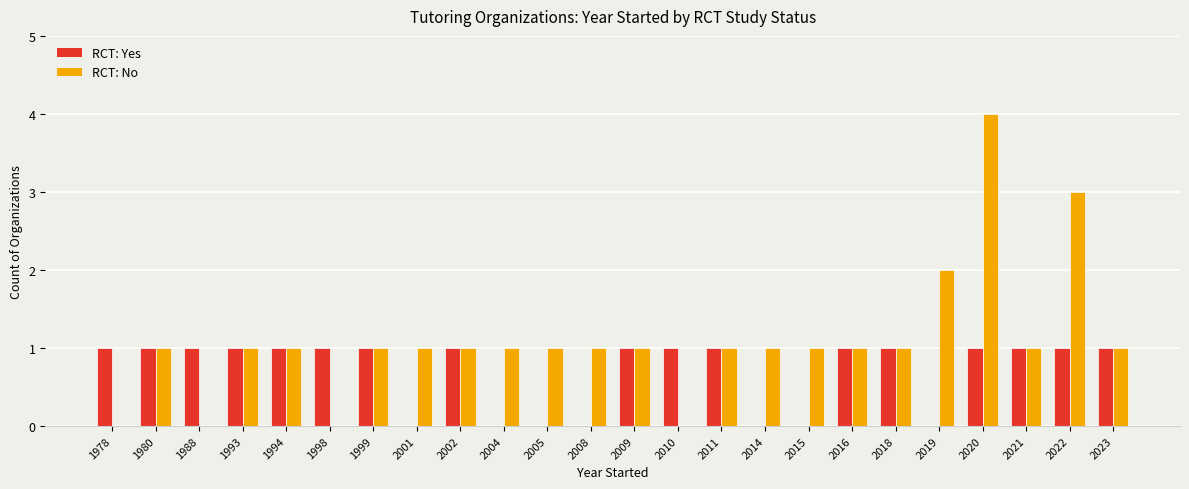

What is the maximum value shown in the chart?

4